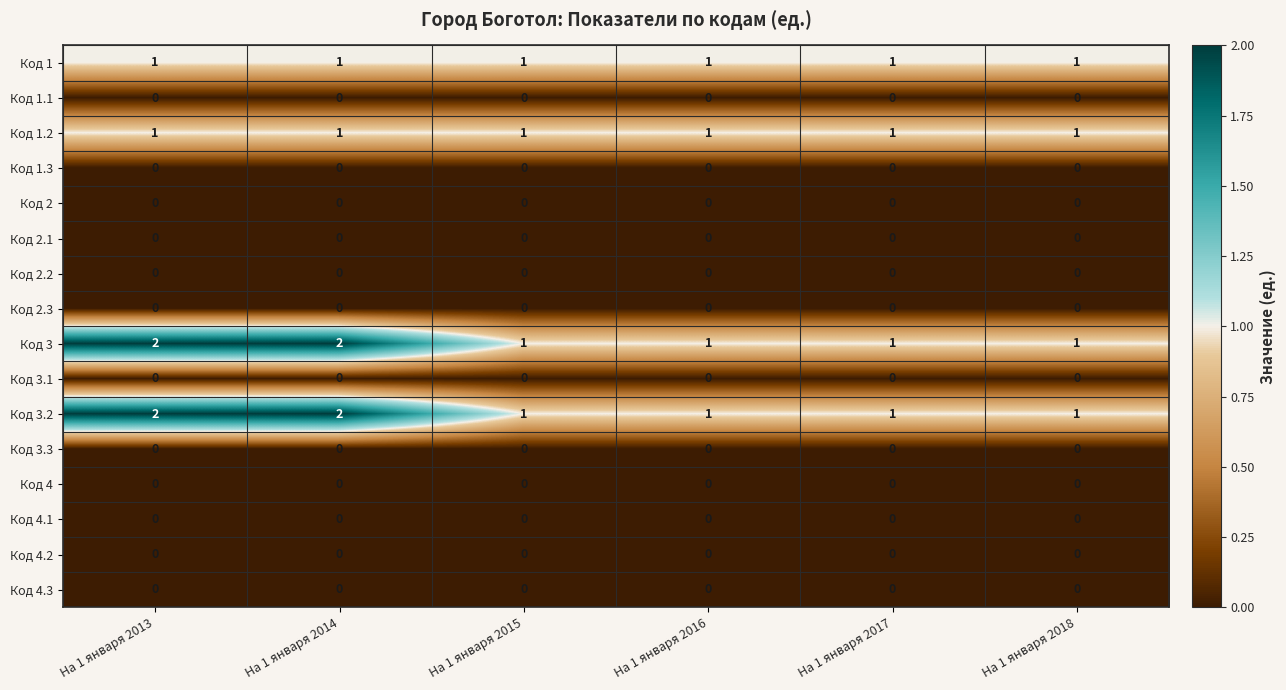

What is the maximum value shown in the chart?

2